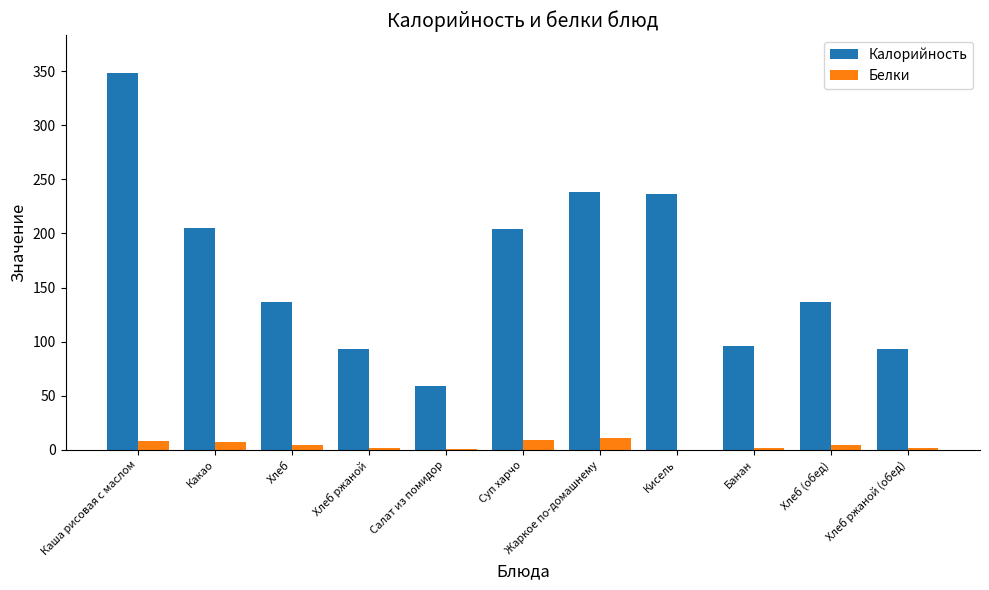

Which series changed the most between Кисель and Хлеб (обед)?

Калорийность